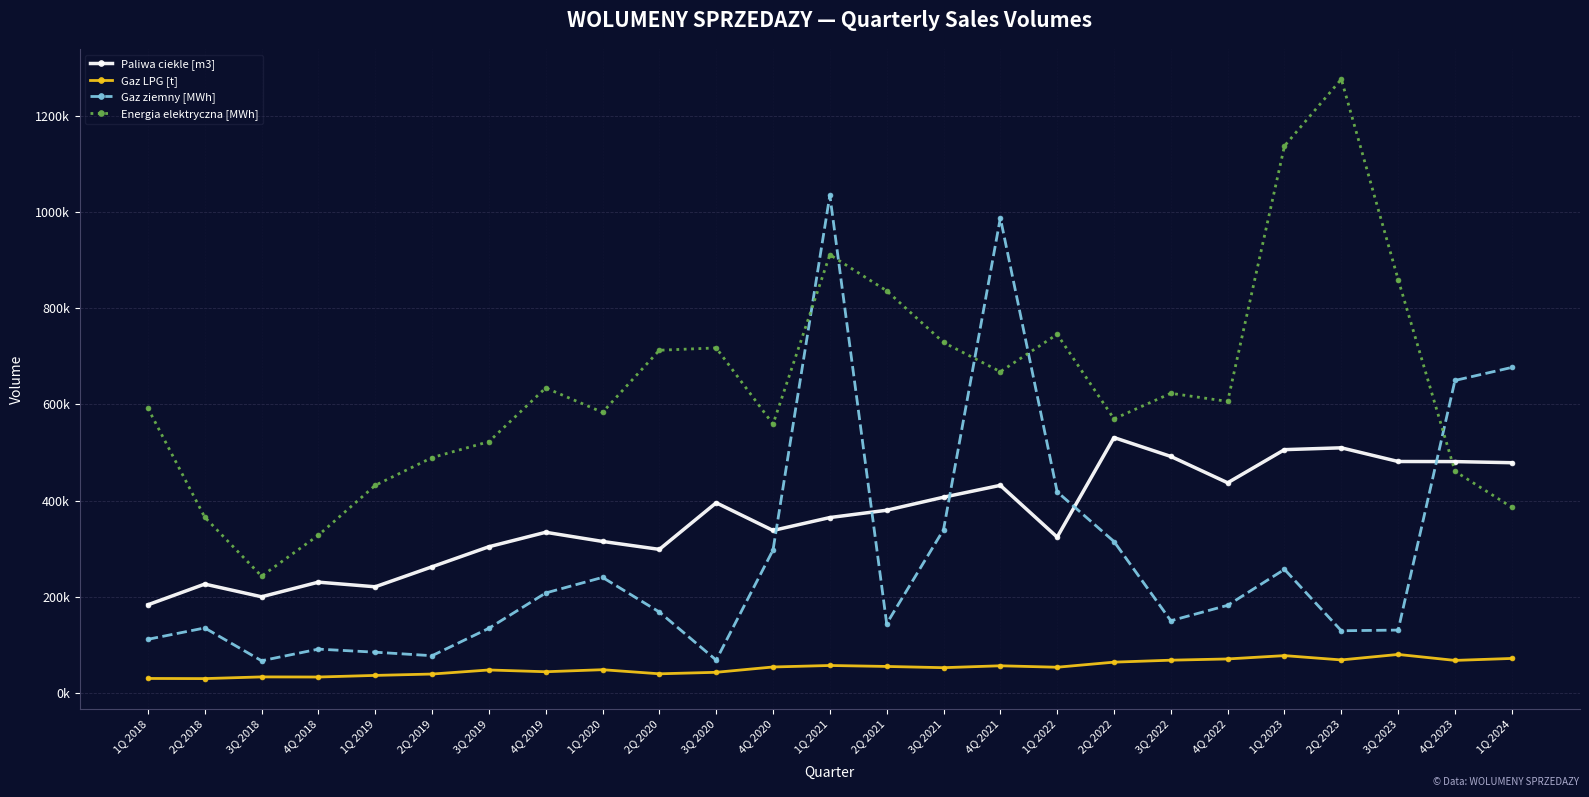

Which series has the largest range (max minus min)?

Energia elektryczna [MWh]